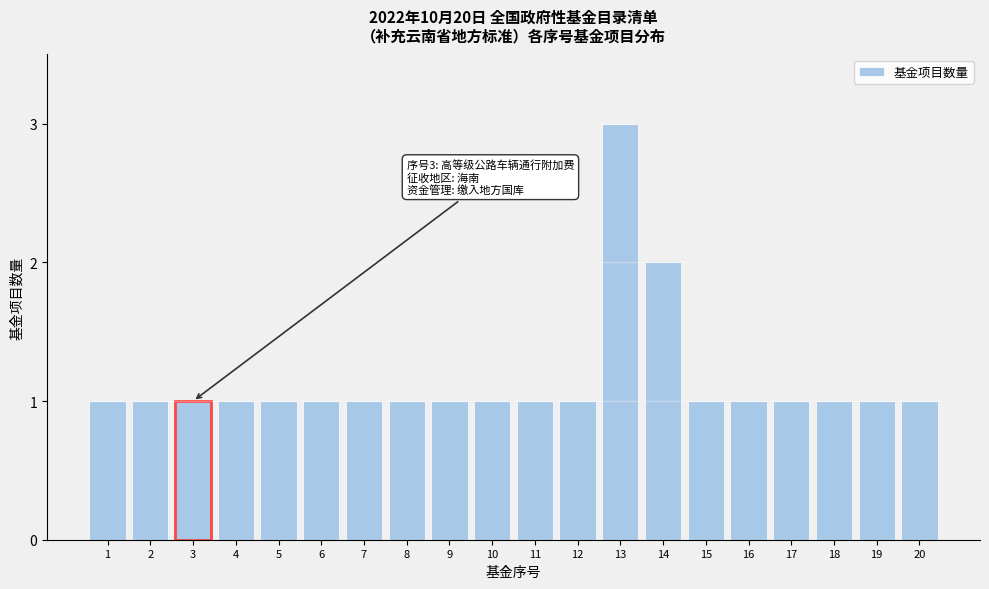

Reading left to right, transcribe all the data shown in this chart.

1	1	1	1	1	1	1	1	1	1	1	1	3	2	1	1	1	1	1	1